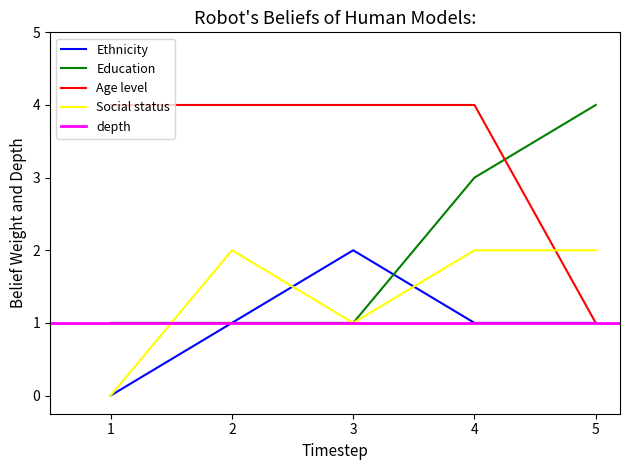

How many intersections are there between Social status and Age level?

1